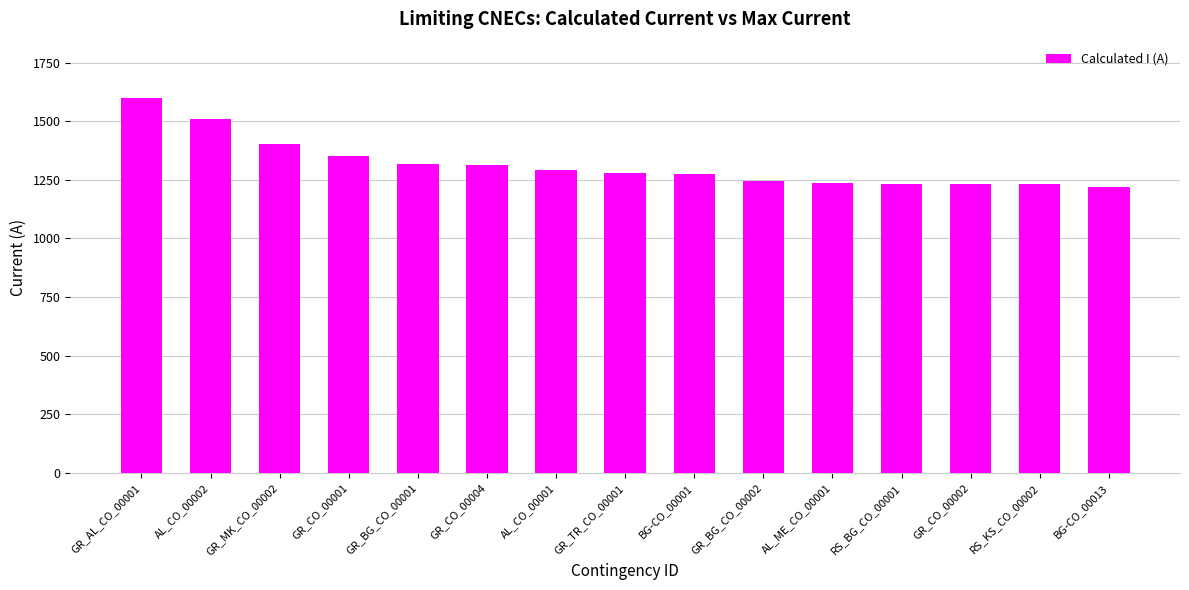

Which has a higher value, GR_MK_CO_00002 or GR_CO_00002?

GR_MK_CO_00002